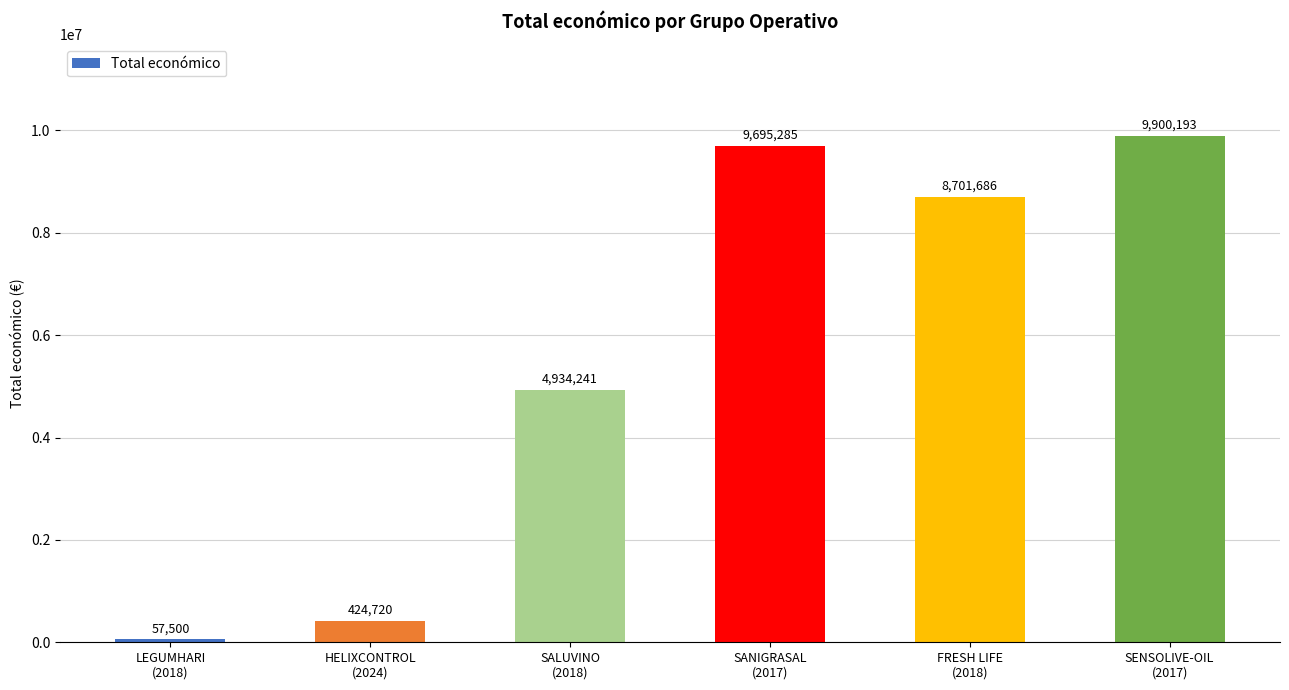

The value at HELIXCONTROL
(2024) is 424720. True or false?

True